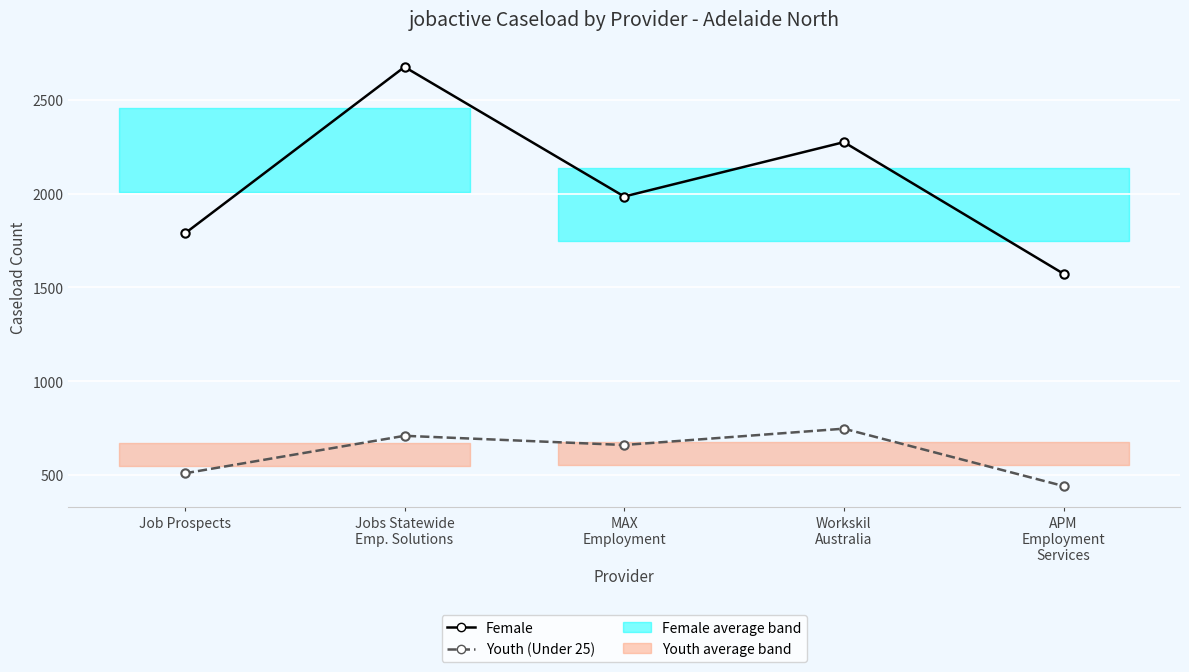

Which has a higher value, MAX
Employment or Workskil
Australia?

Workskil
Australia